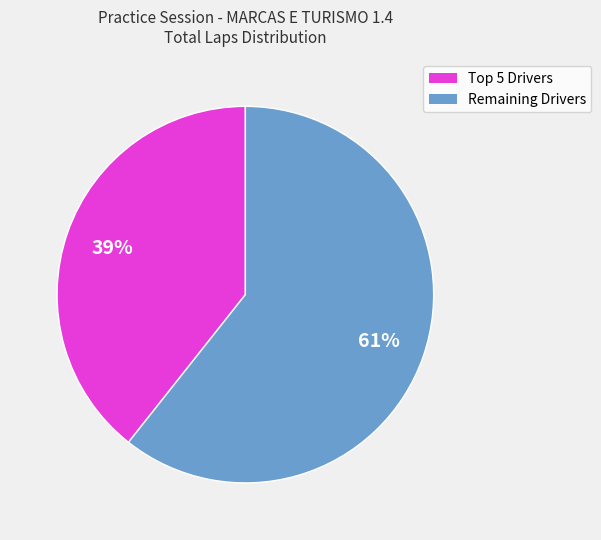

Count the number of slices in the pie.

2